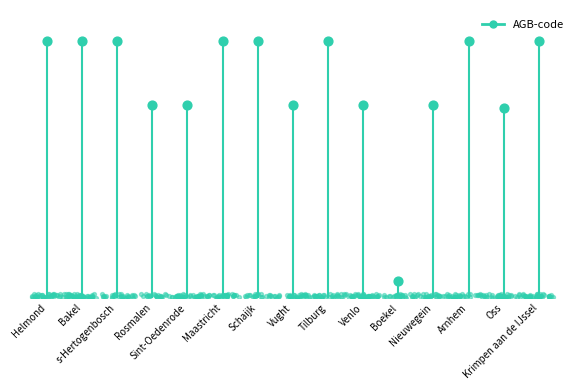

Between Helmond and Bakel, which is larger?

Bakel